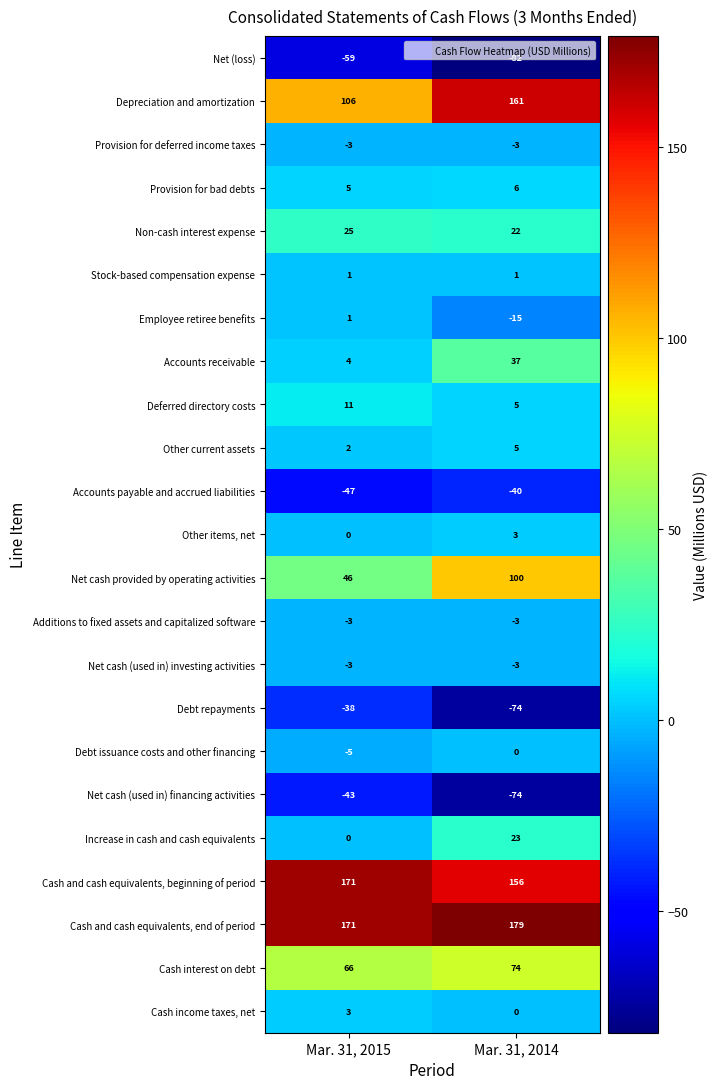

What is the difference between the highest and lowest values at Mar. 31, 2015?

230